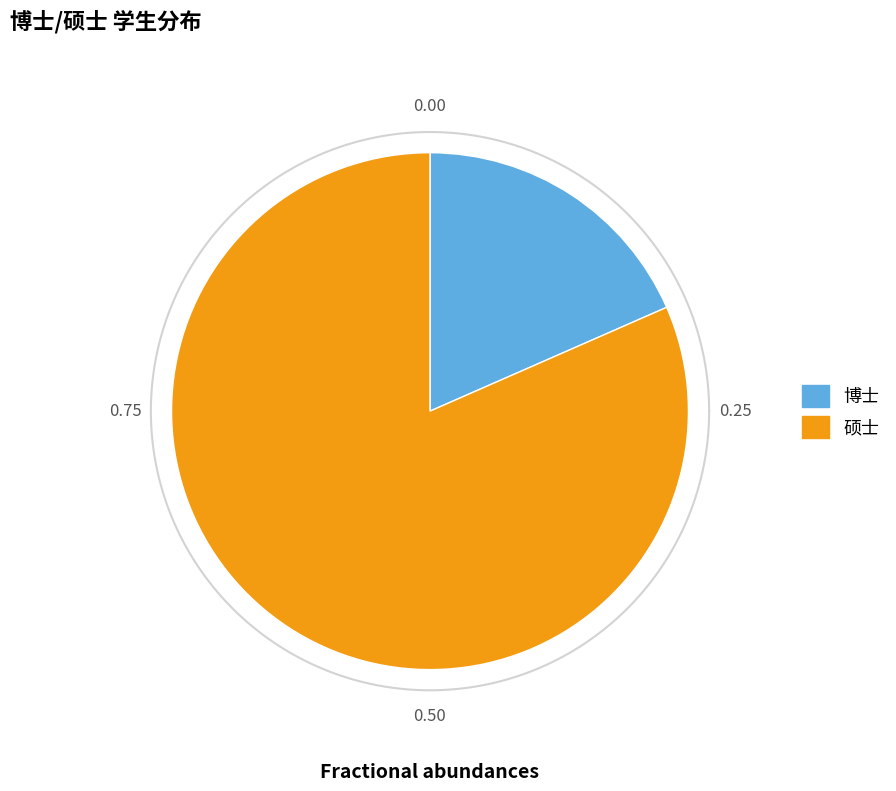

Which category has the smallest portion of the pie?

博士